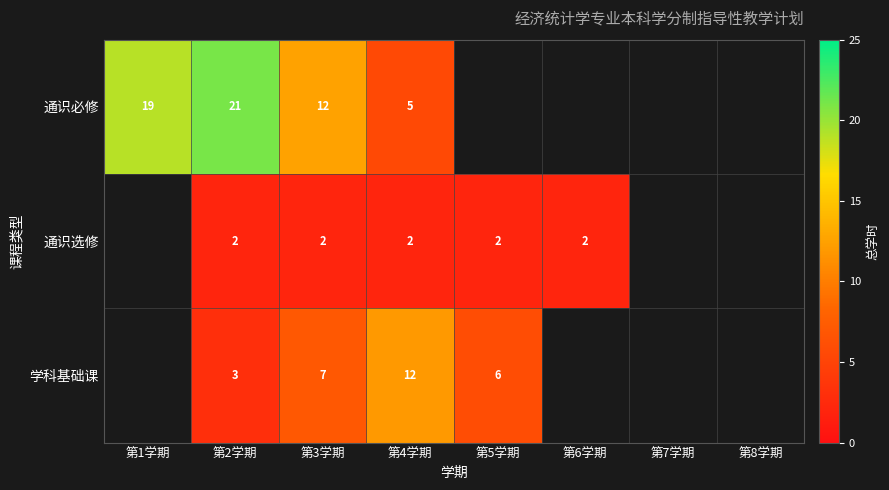

What is the total value across all series at 第2学期?

26